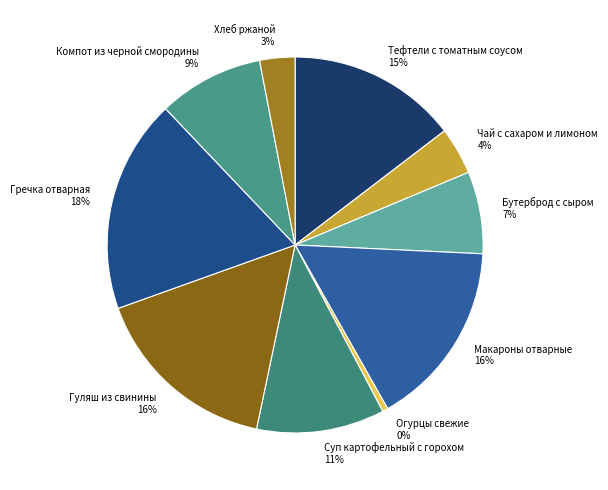

How many segments does this pie chart have?

10